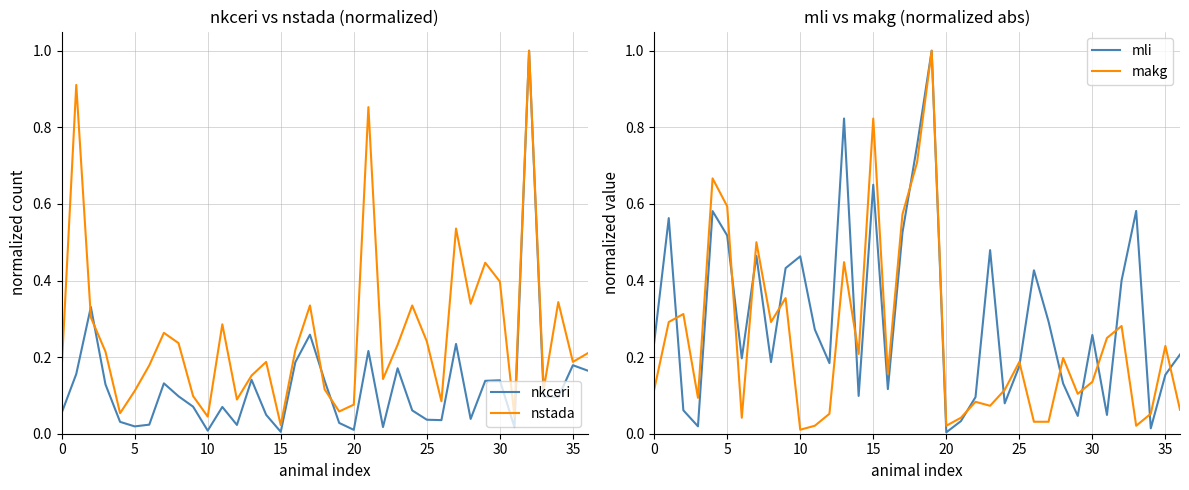

How many lines are shown in the chart?

4